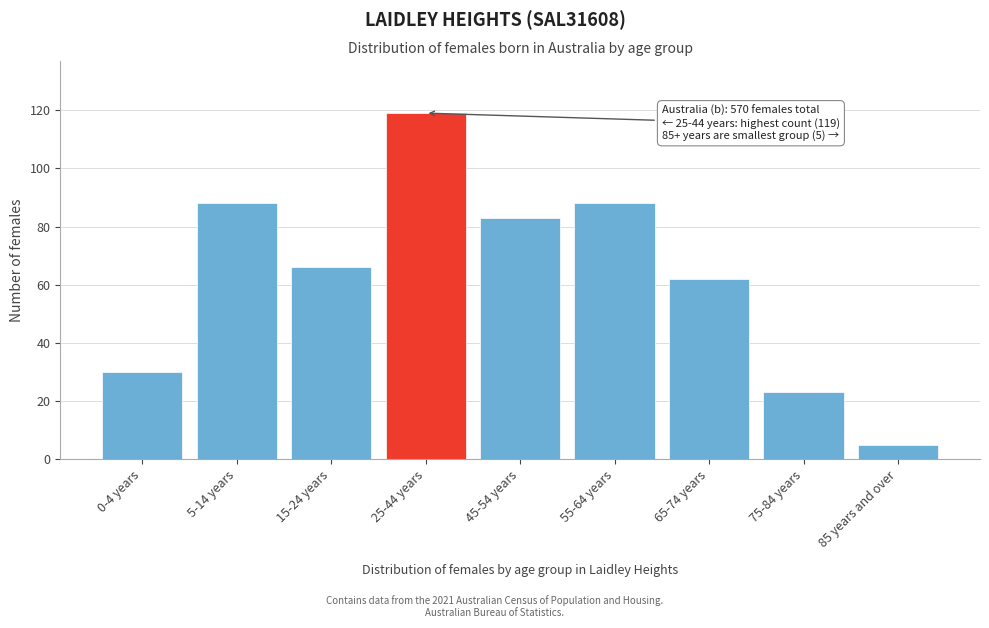

Reading left to right, extract all data points from this chart.

30	88	66	119	83	88	62	23	5